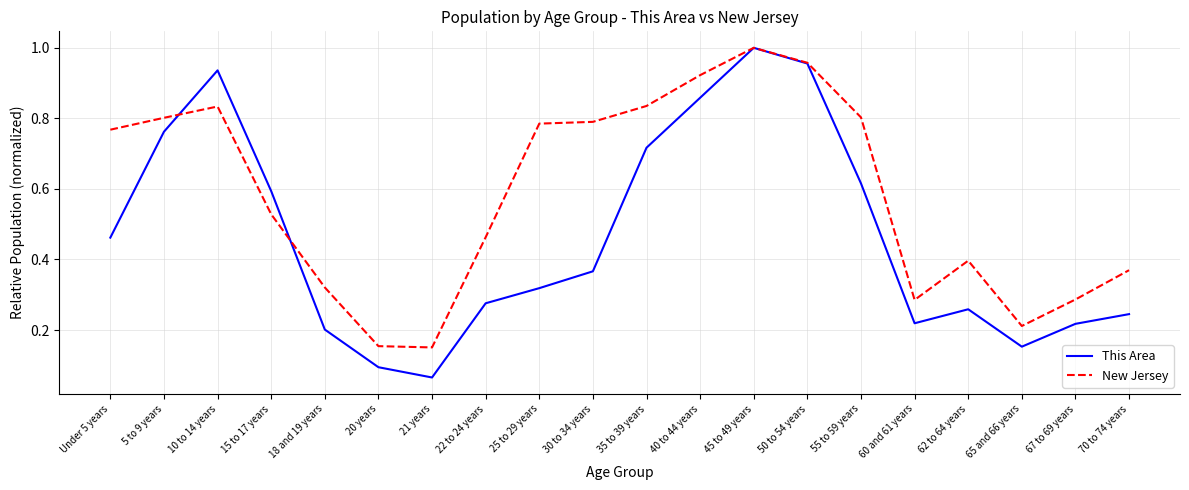

What position from the right is 20 years?

15